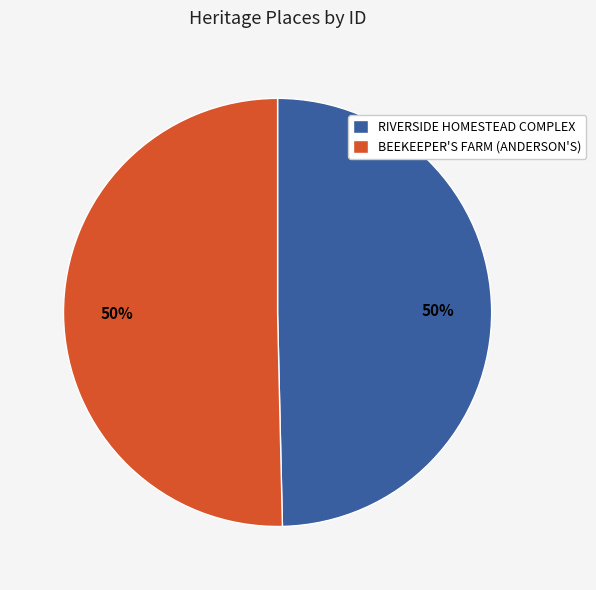

Do RIVERSIDE HOMESTEAD COMPLEX and BEEKEEPER'S FARM (ANDERSON'S) together represent more than half of the pie?

Yes